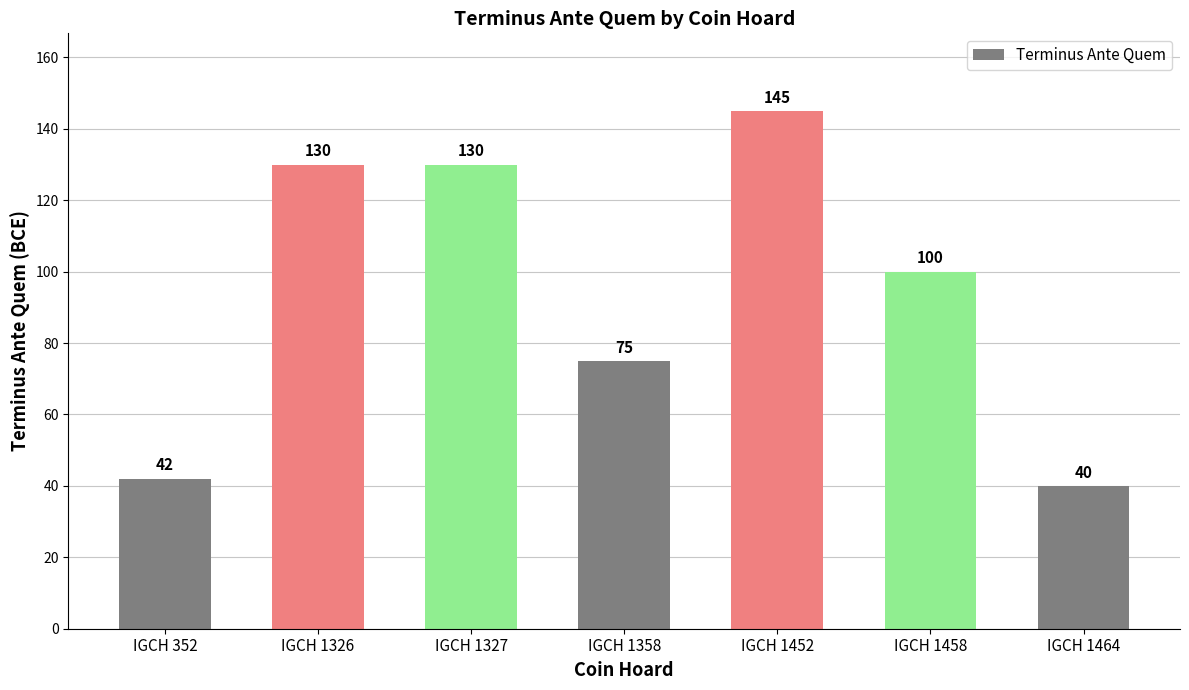

The chart shows a value of 76 at IGCH 1326. True or false?

False